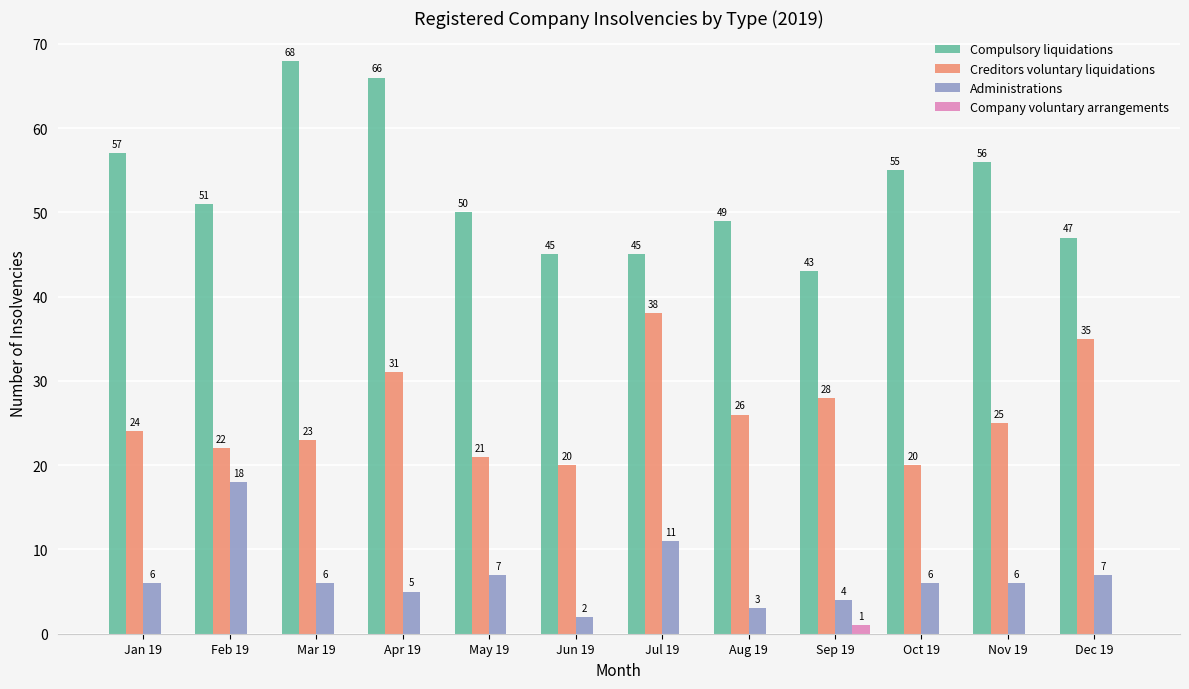

What is the approximate value of Creditors voluntary liquidations at Jan 19, to the nearest 10?

20